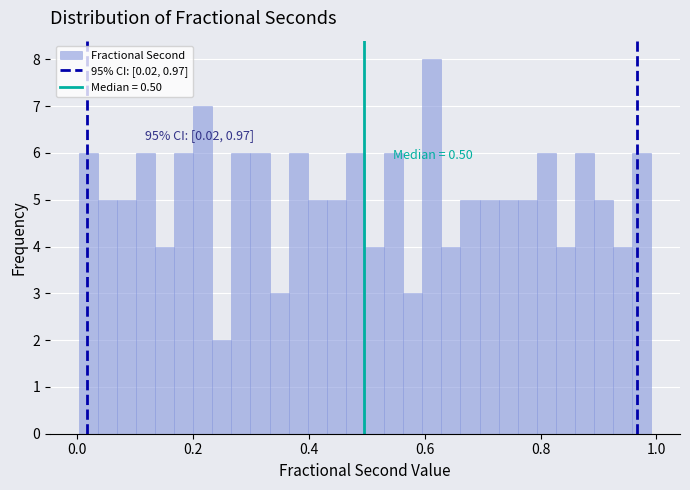

Around what value on the x-axis is the tallest bar? Give the approximate position of its centre, as read against the axis.

0.62